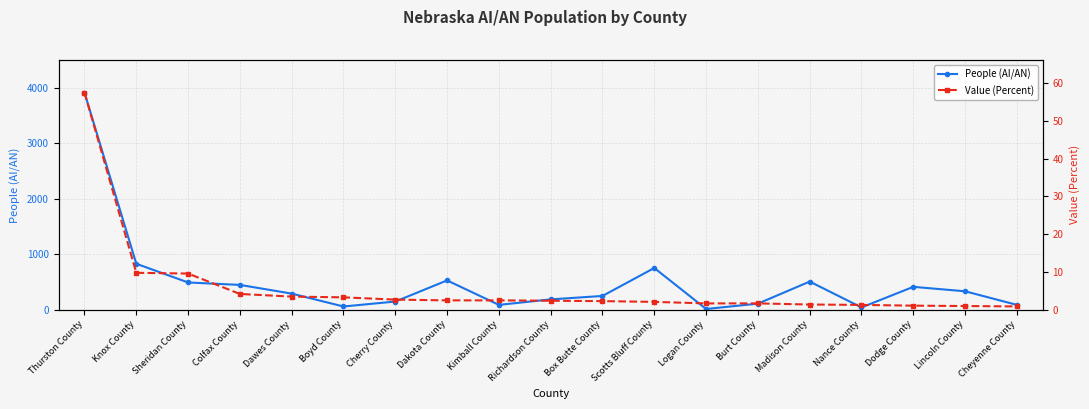

Where is People (AI/AN) nearest to the value 1965?

Knox County